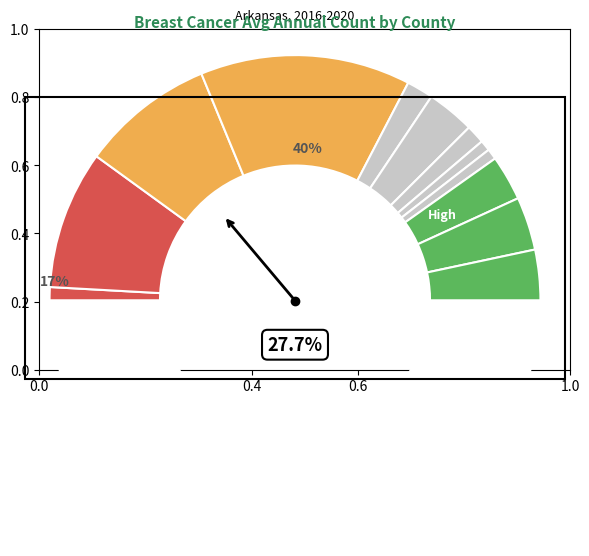

Rank the categories by value from lowest to highest.

Randolph County, Carroll County, Lawrence County, Mississippi County, Baxter County, Faulkner County, Craighead County, Garland County, Sebastian County, Benton County, Washington County, Pulaski County